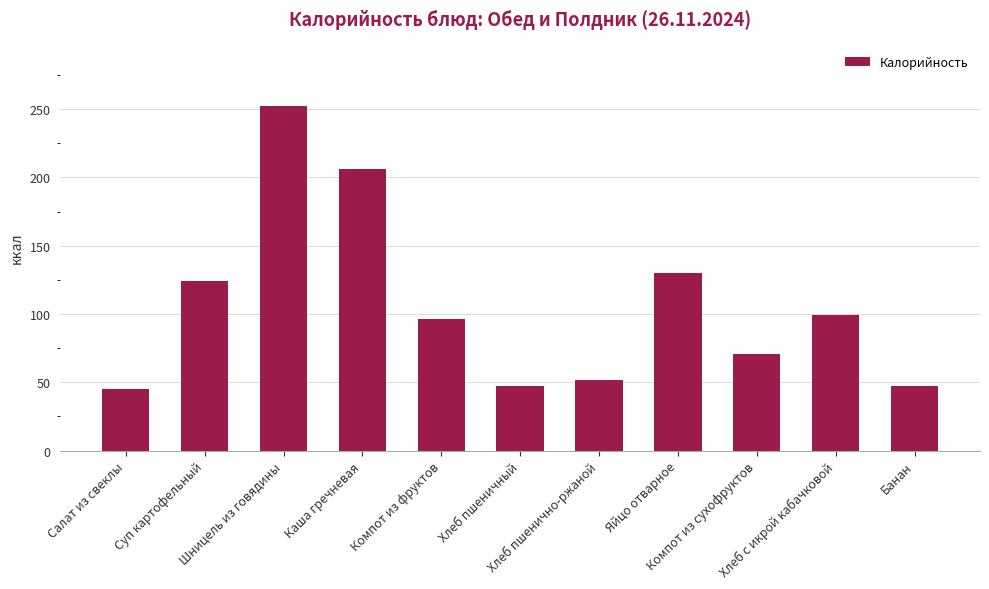

What is the difference between the values at Компот из фруктов and Хлеб с икрой кабачковой?

3